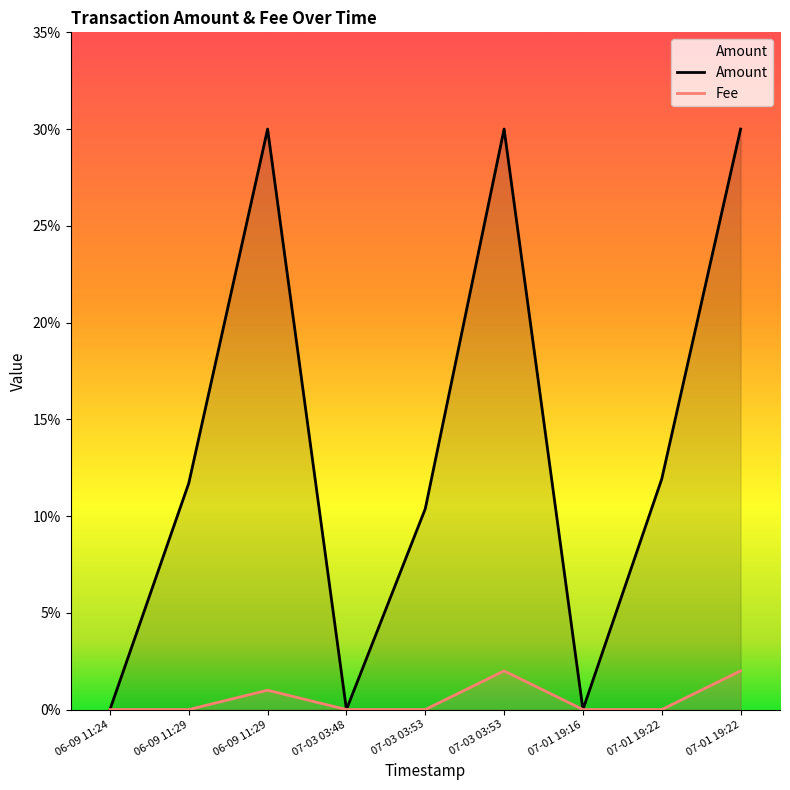

True or false: Amount and Fee cross at least once.

False